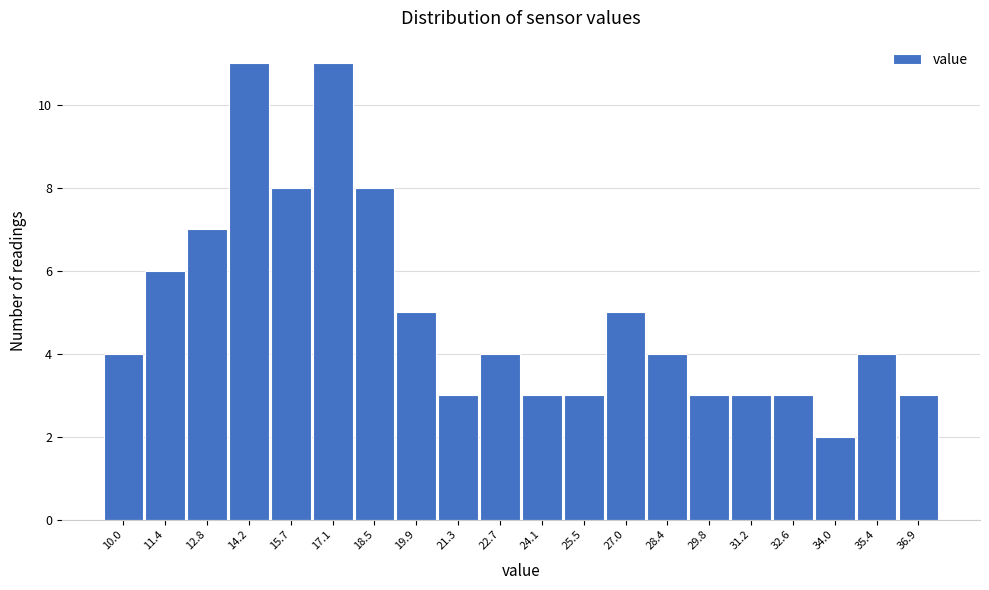

Reading left to right, list all the values displayed in this chart.

10.0=4	11.4=6	12.8=7	14.2=11	15.7=8	17.1=11	18.5=8	19.9=5	21.3=3	22.7=4	24.1=3	25.5=3	27.0=5	28.4=4	29.8=3	31.2=3	32.6=3	34.0=2	35.4=4	36.9=3